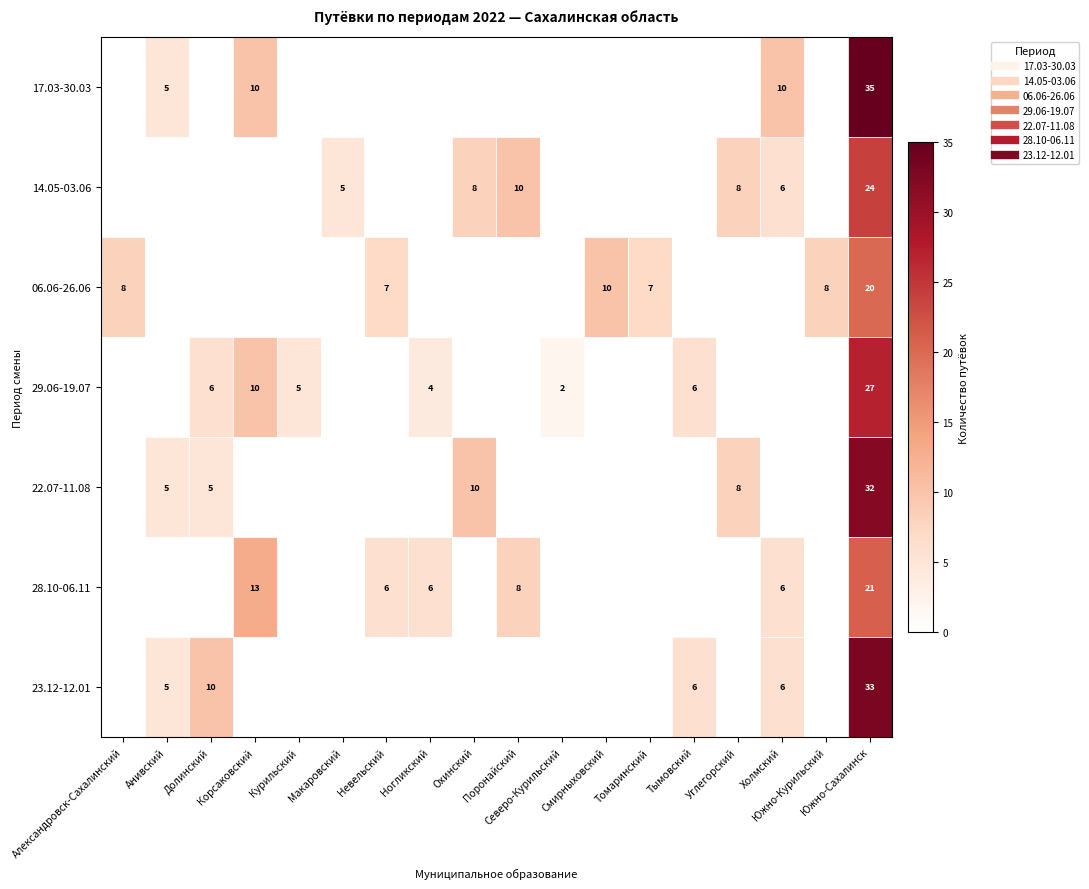

Rank the series at Северо-Курильский from highest to lowest value.

29.06-19.07, 17.03-30.03, 14.05-03.06, 06.06-26.06, 22.07-11.08, 28.10-06.11, 23.12-12.01